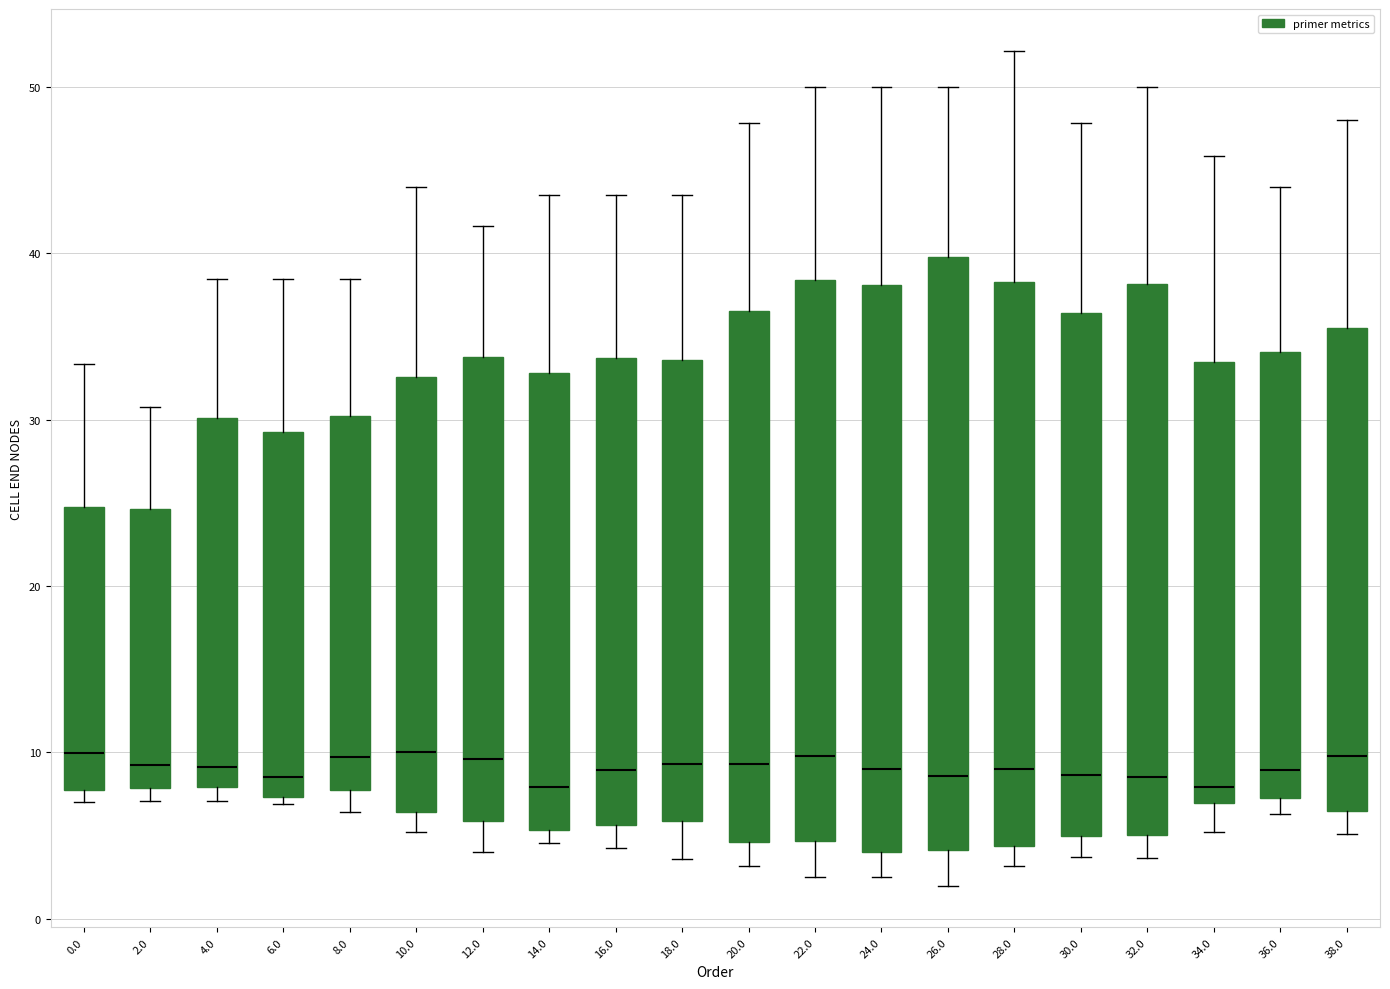

Reading left to right, read every box against the y-axis: the position of its median line, the range the box covers, and the ends of its whiskers. The values are not printed on the chart, so give them approximately, as read against the axis.

0.0: median 10, box 8 to 25, whiskers 7 to 33
2.0: median 9, box 8 to 25, whiskers 7 to 31
4.0: median 9, box 8 to 30, whiskers 7 to 38
6.0: median 9, box 7 to 29, whiskers 7 (just below the box's lower edge) to 38
8.0: median 10, box 8 to 30, whiskers 6 to 38
10.0: median 10, box 6 to 33, whiskers 5 to 44
12.0: median 10, box 6 to 34, whiskers 4 to 42
14.0: median 8, box 5 to 33, whiskers 5 (just below the box's lower edge) to 43
16.0: median 9, box 6 to 34, whiskers 4 to 43
18.0: median 9, box 6 to 34, whiskers 4 to 43
20.0: median 9, box 5 to 37, whiskers 3 to 48
22.0: median 10, box 5 to 38, whiskers 2 to 50
24.0: median 9, box 4 to 38, whiskers 2 to 50
26.0: median 9, box 4 to 40, whiskers 2 to 50
28.0: median 9, box 4 to 38, whiskers 3 to 52
30.0: median 9, box 5 to 36, whiskers 4 to 48
32.0: median 9, box 5 to 38, whiskers 4 to 50
34.0: median 8, box 7 to 33, whiskers 5 to 46
36.0: median 9, box 7 to 34, whiskers 6 to 44
38.0: median 10, box 6 to 36, whiskers 5 to 48